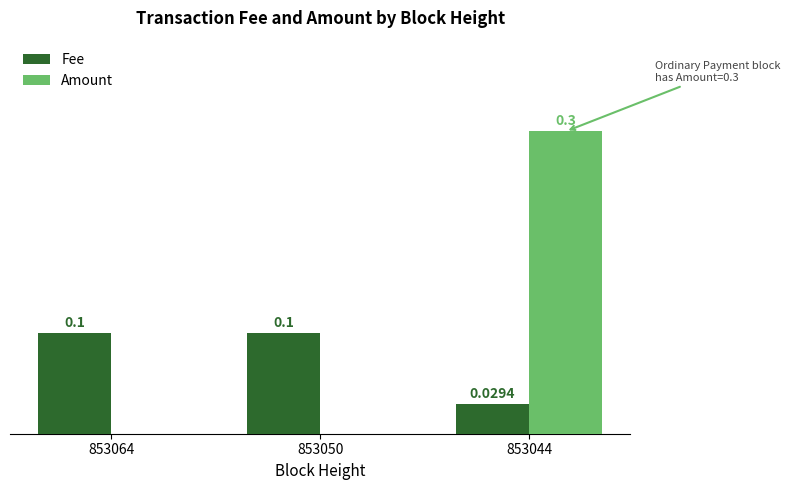

Is the value of Fee at 853050 greater than the value of Amount at 853044?

No